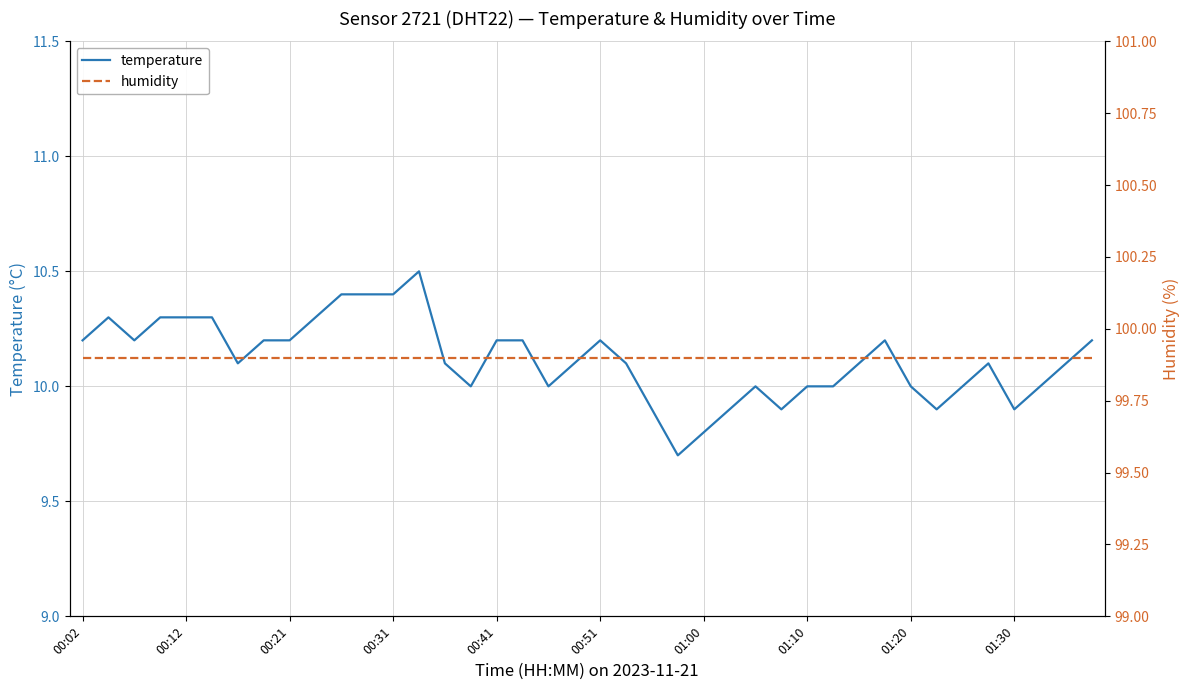

Rank the series by their maximum value, from highest to lowest.

humidity, temperature